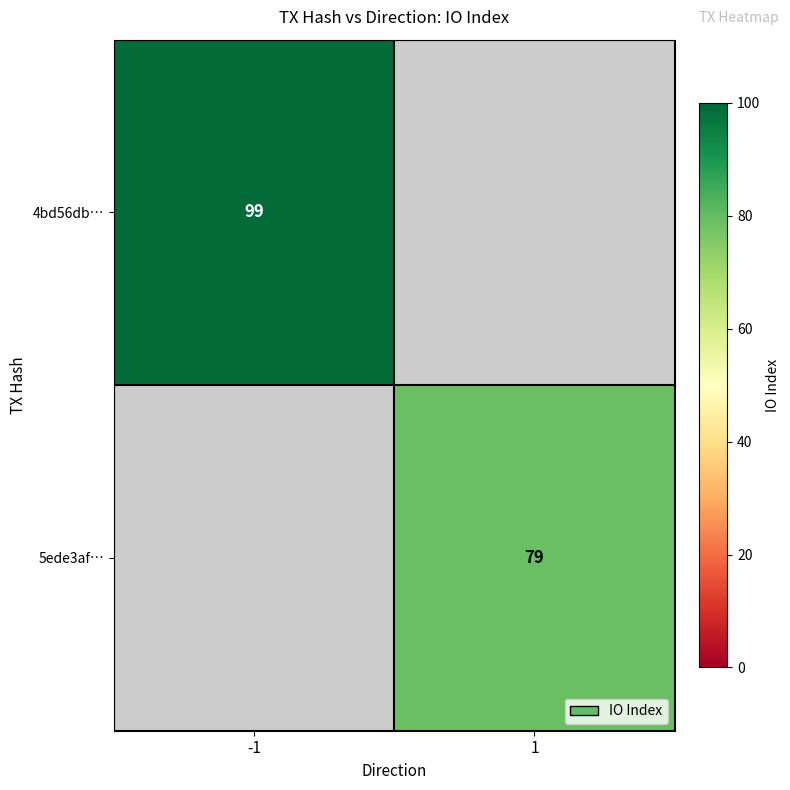

What is the minimum value shown in the chart?

79.0